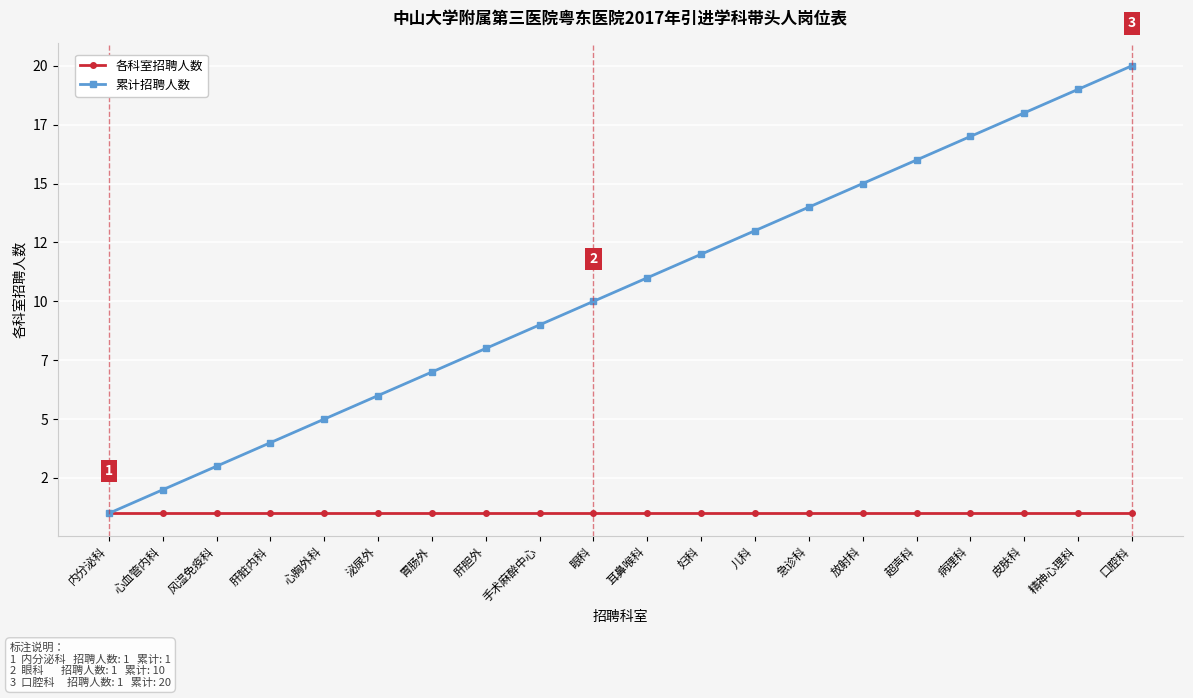

The value of 累计招聘人数 at 风湿免疫科 is 3. True or false?

True